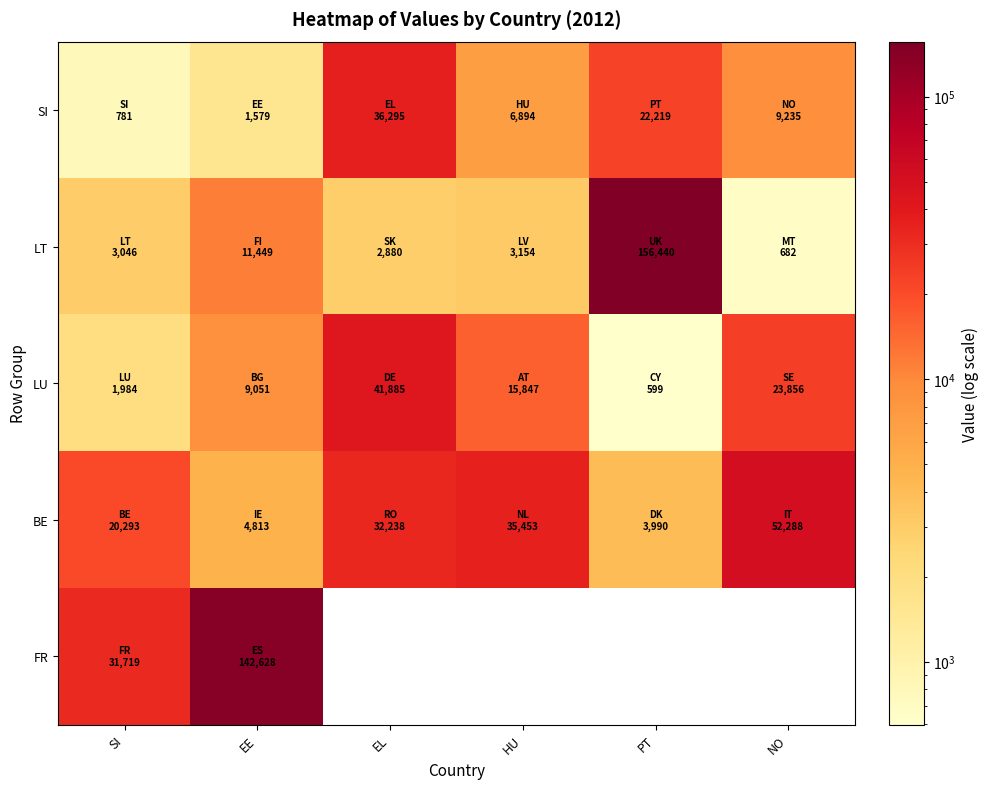

Read the LU value at PT.

599.0